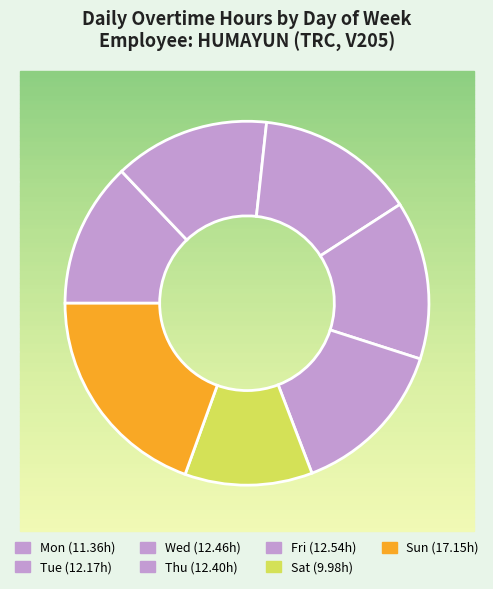

To the nearest percent, what percentage of the pie is Mon?

13%